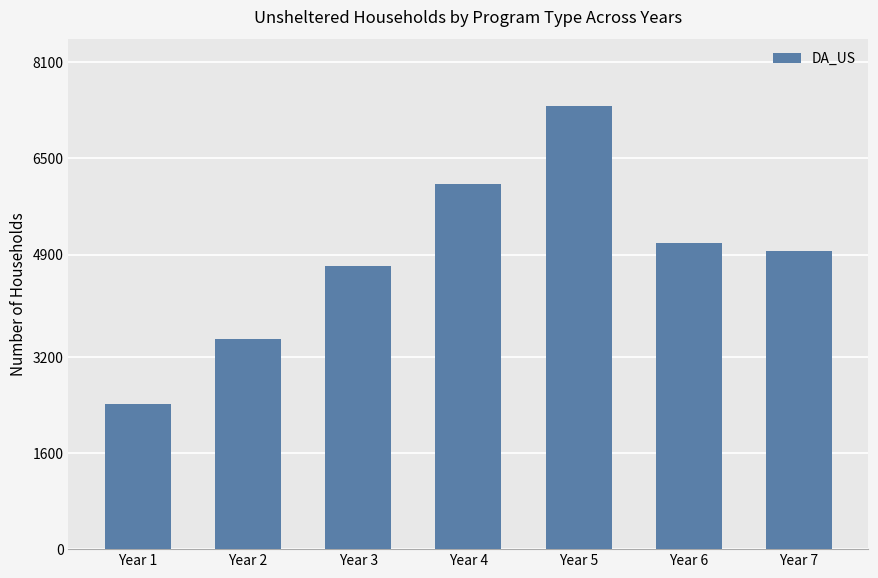

At which label is the value closest to 4893?

Year 7